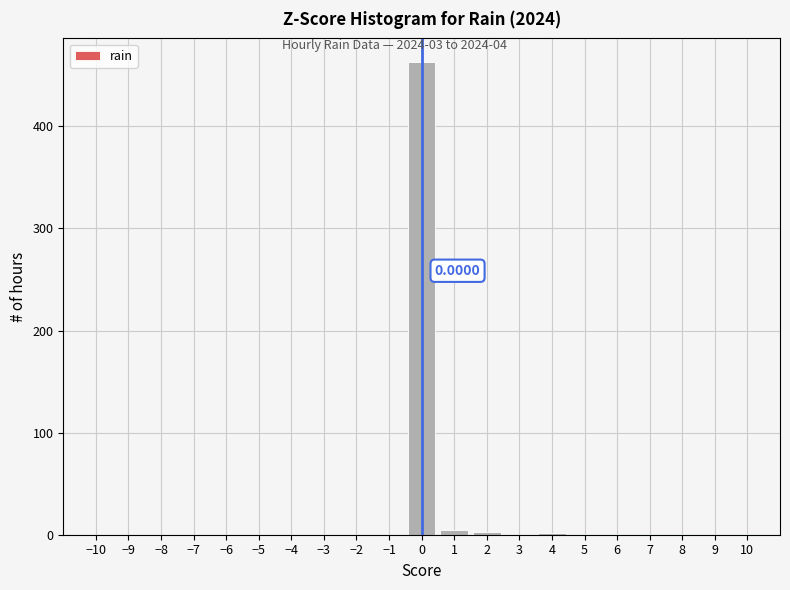

Which range on the x-axis has the tallest bar?

-0.5 to 0.5